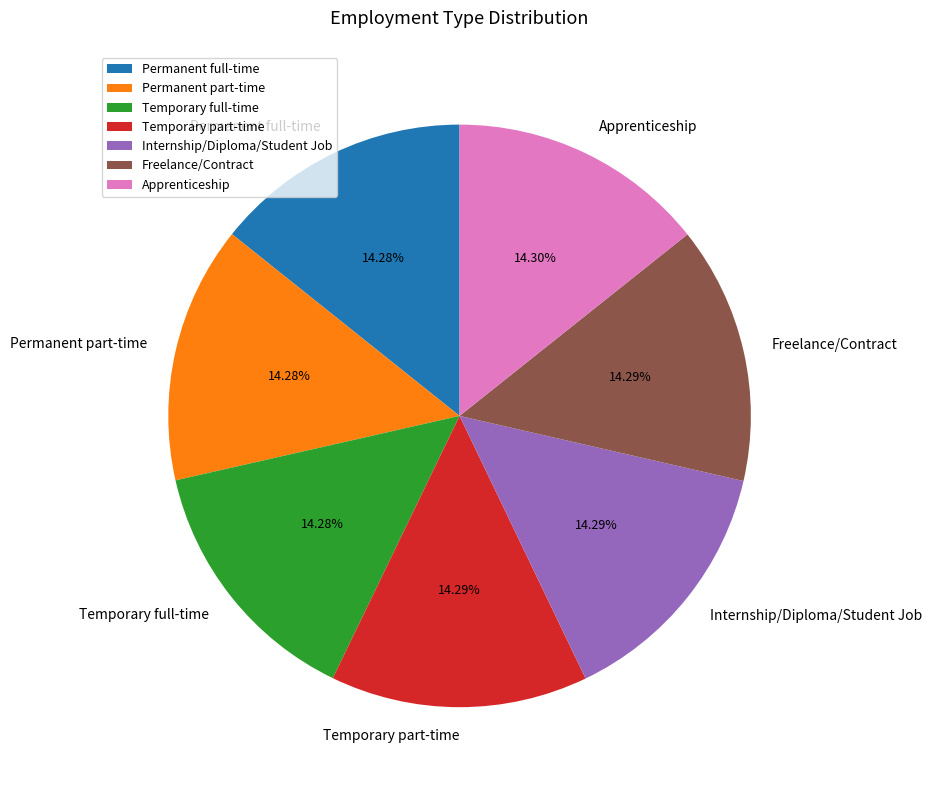

To the nearest percent, what percentage of the pie is Apprenticeship?

14%